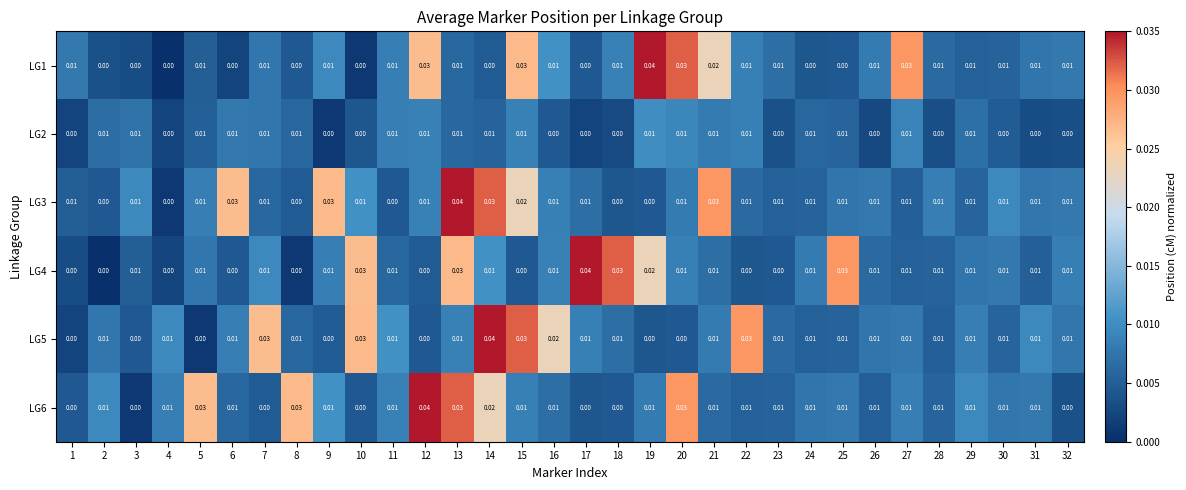

Is the value of LG5 at 6 greater than the value of LG2 at 4?

Yes